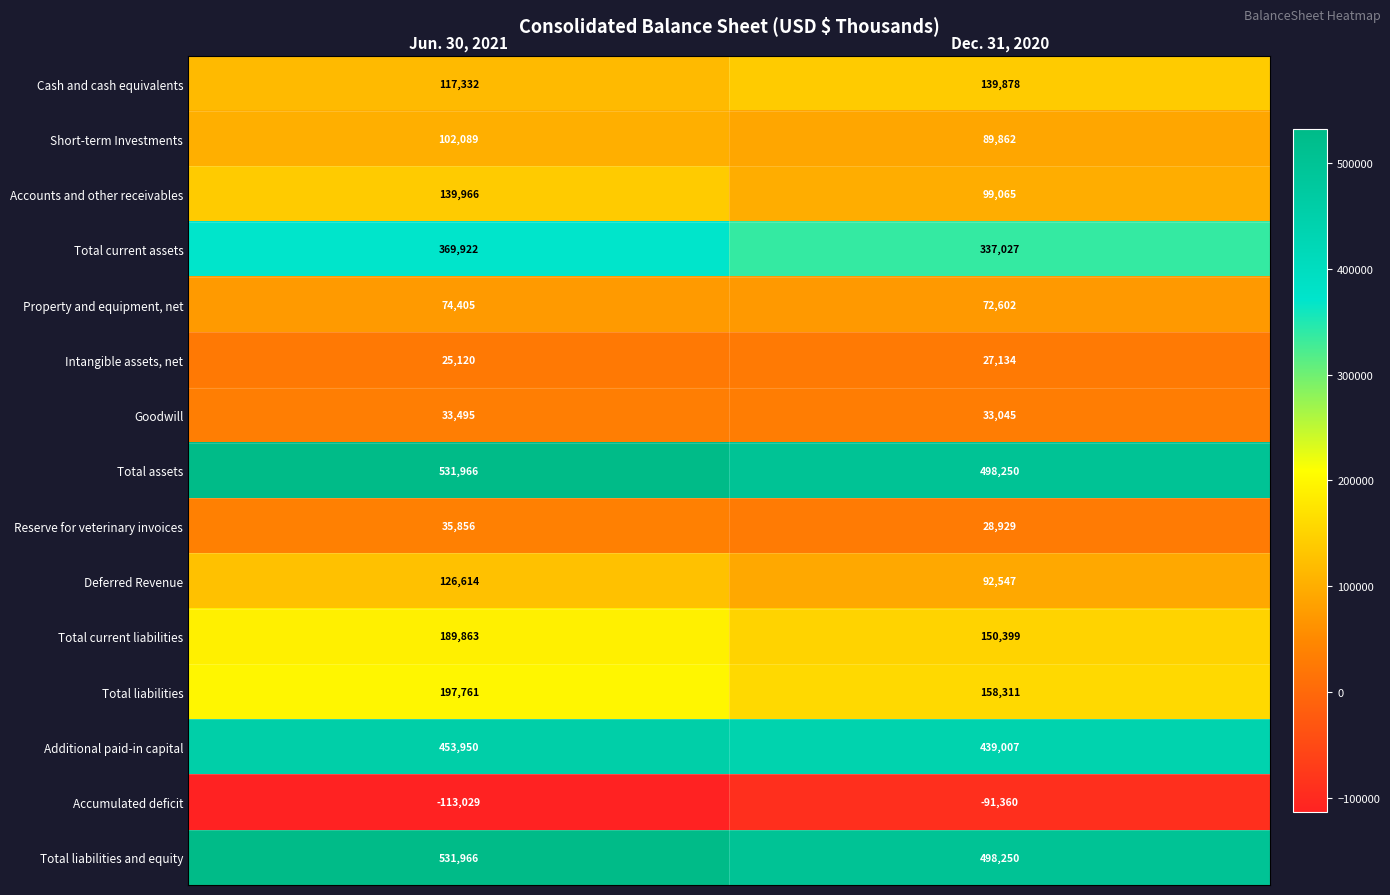

What is the difference between the maximum and minimum values in the Goodwill series?

450